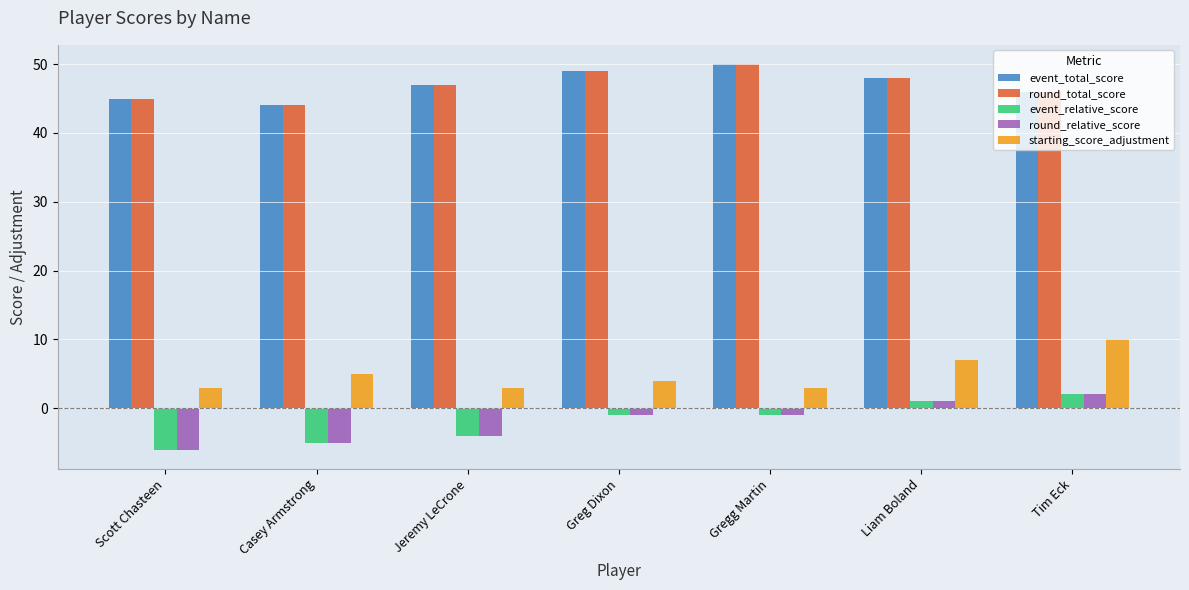

Is it true that starting_score_adjustment equals 3 at Gregg Martin?

True